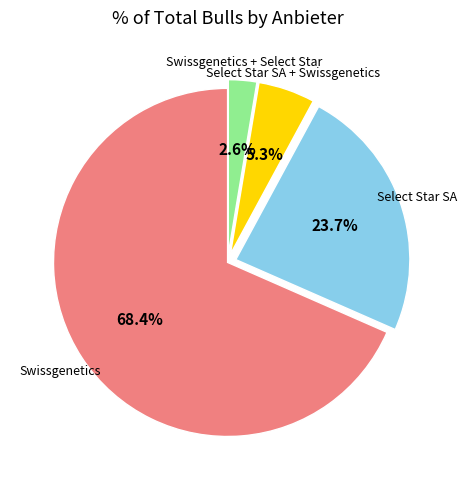

Is there a majority slice in this chart?

Yes